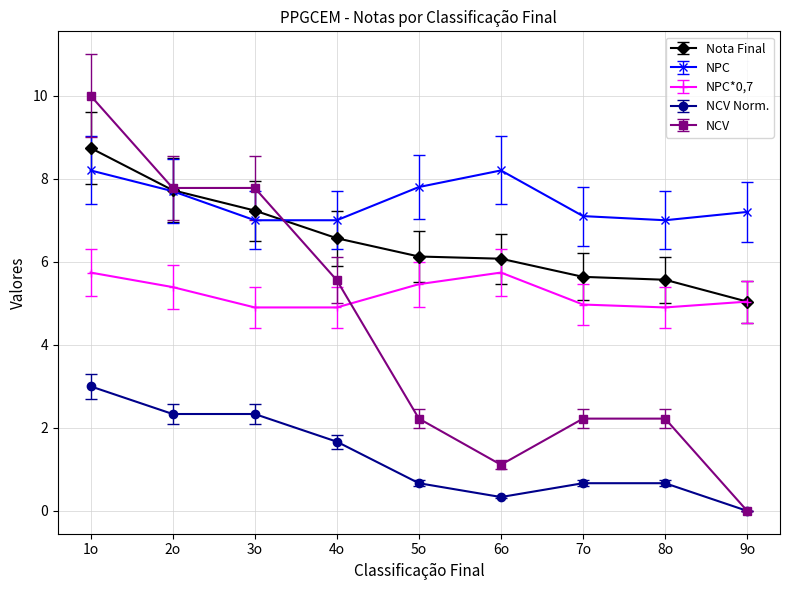

What position from the right is 4o?

6